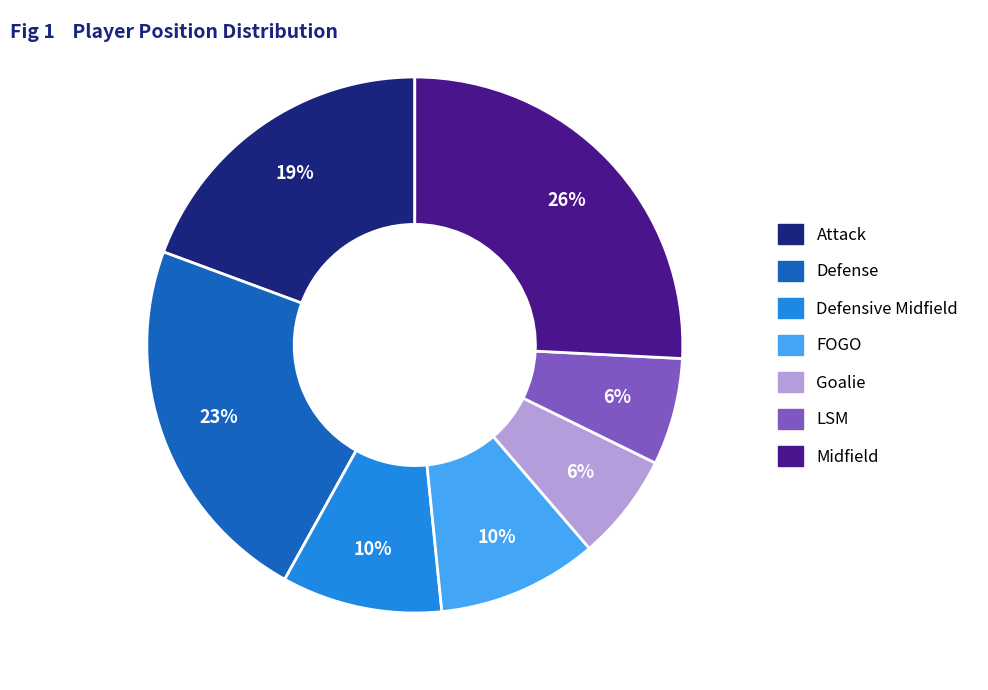

Is there a majority slice in this chart?

No